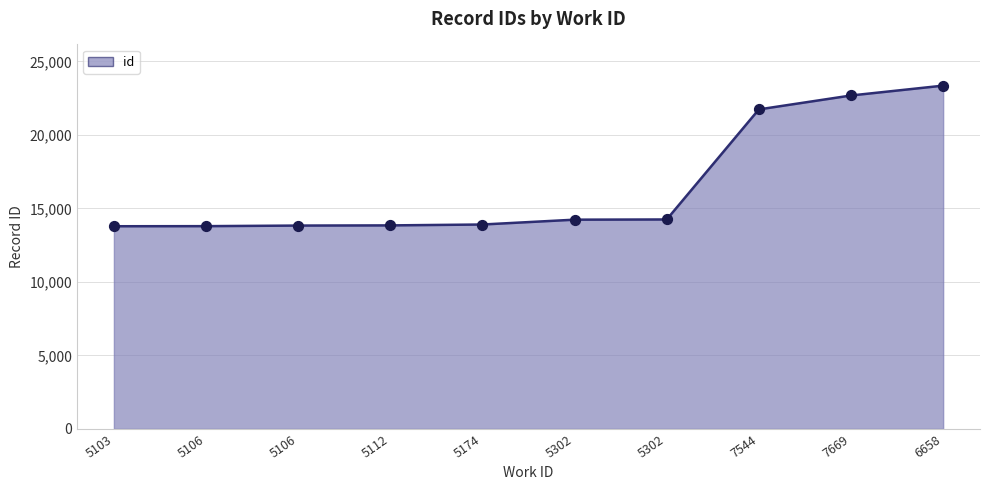

What is the change in value from 5174 to 7669?

+8779